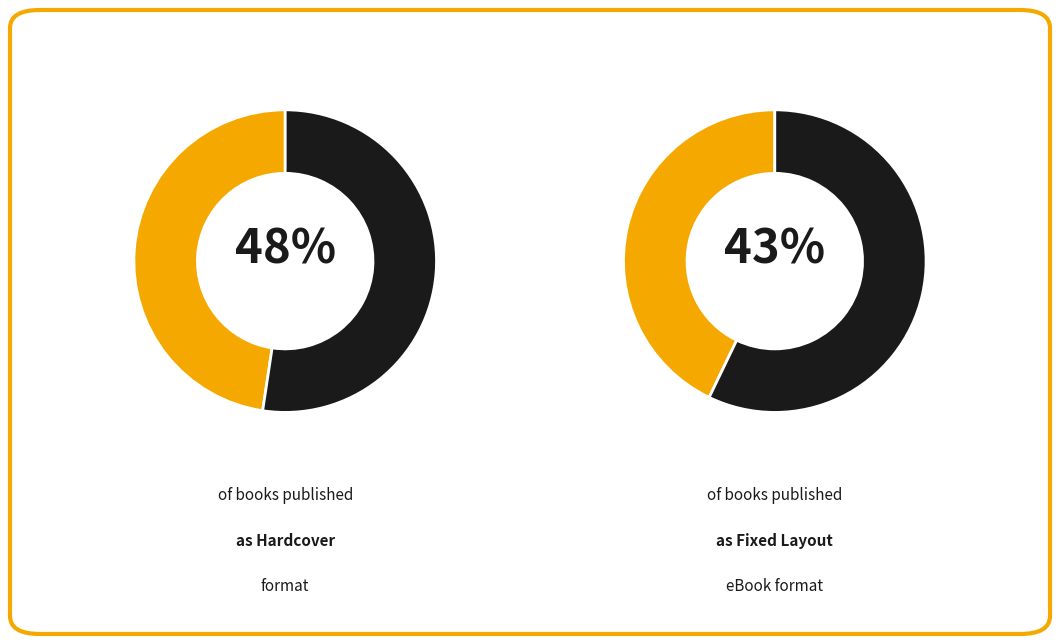

Does any single category account for the majority?

No